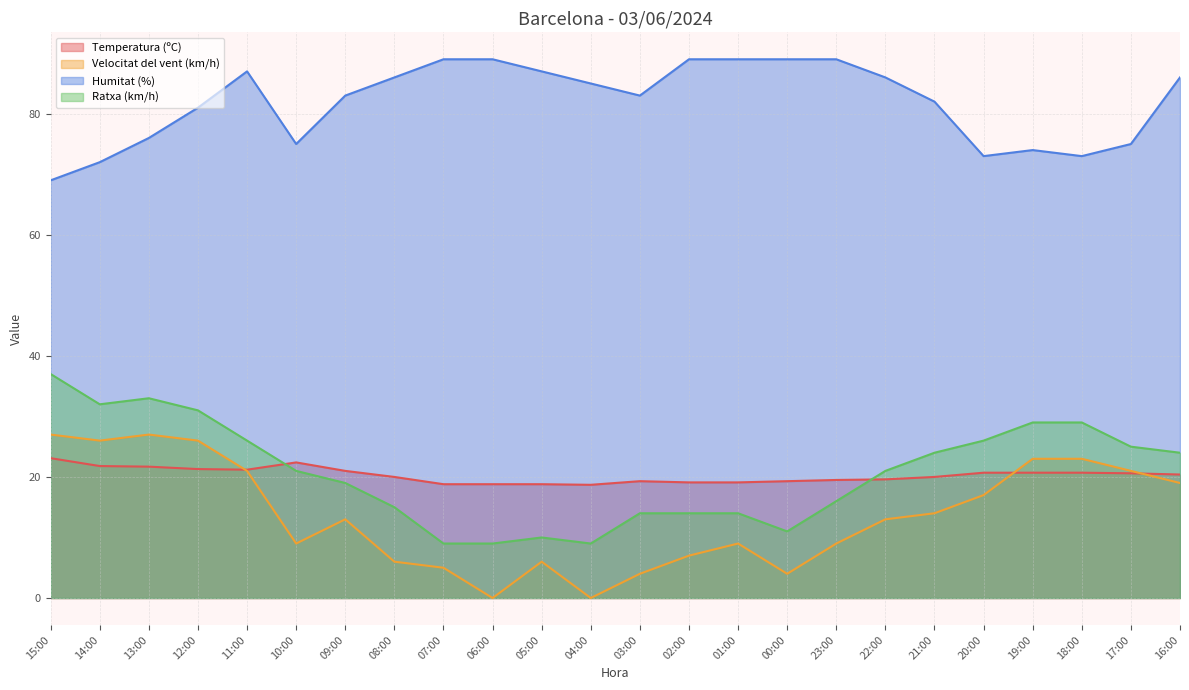

What is the label of the 21st point from the left?

19:00